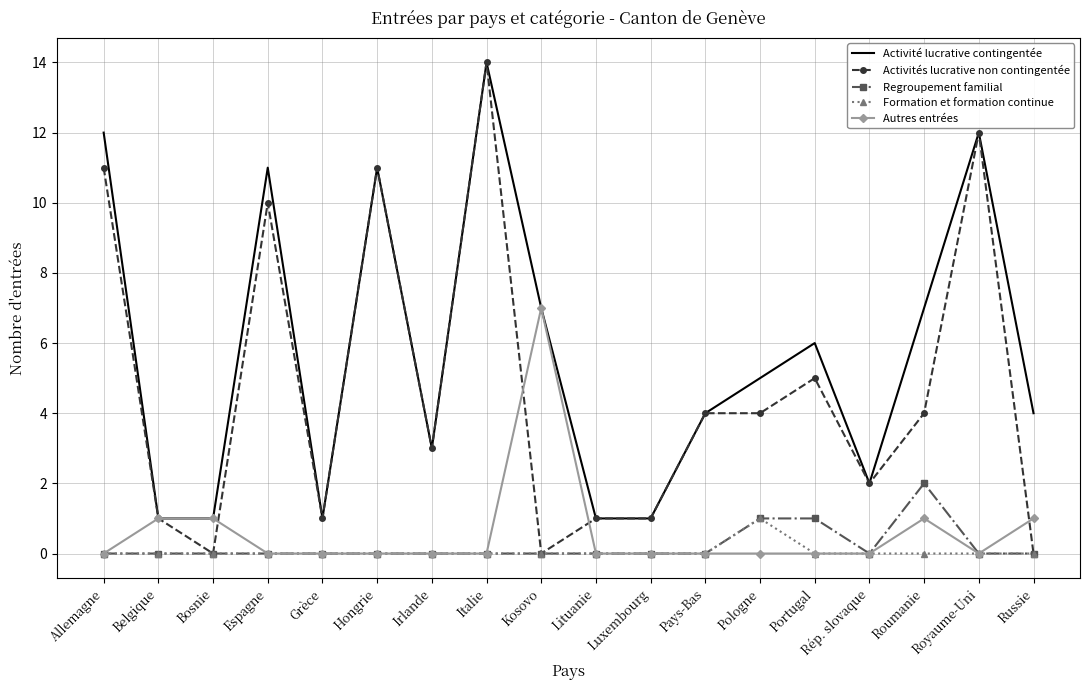

What is the spread (max minus min) of values at Lituanie?

1